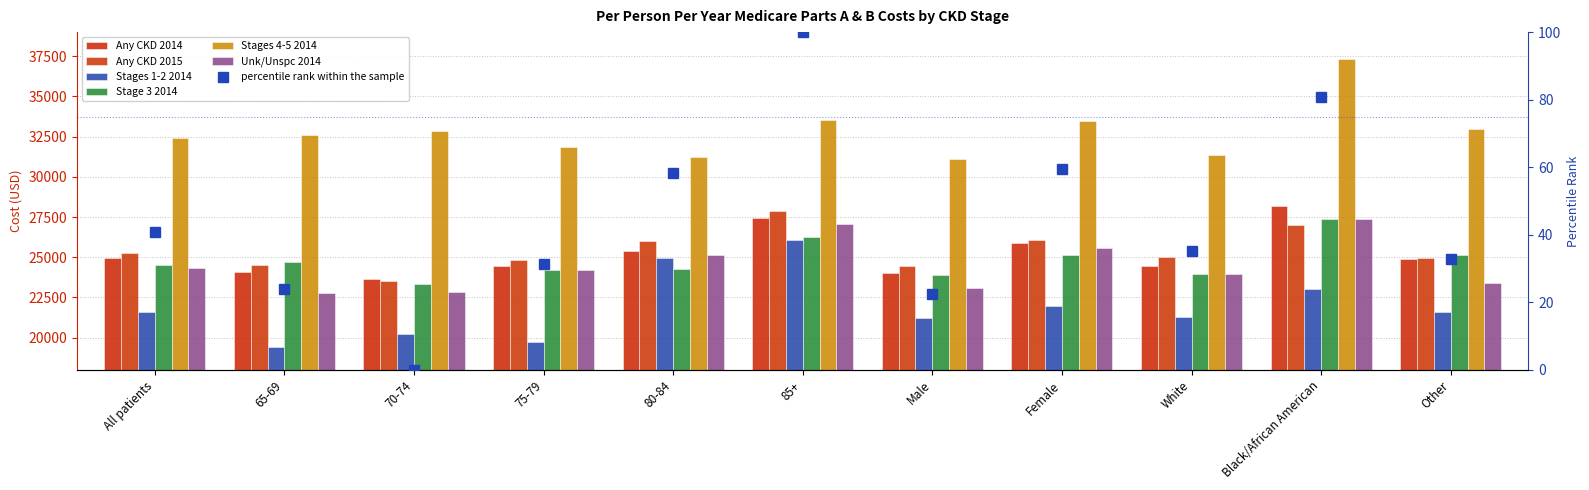

What is the total value across all series at 65-69?

148127.6